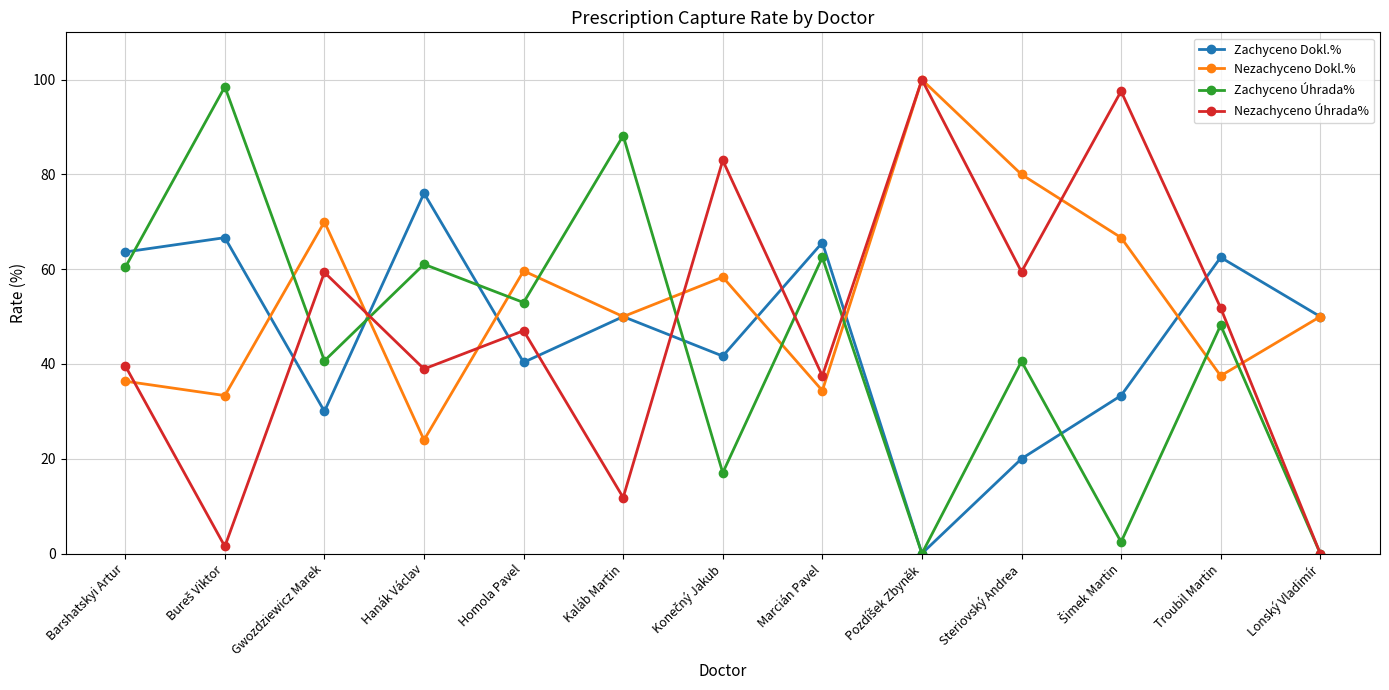

Where is the first local maximum for Nezachyceno Úhrada%?

Gwozdziewicz Marek